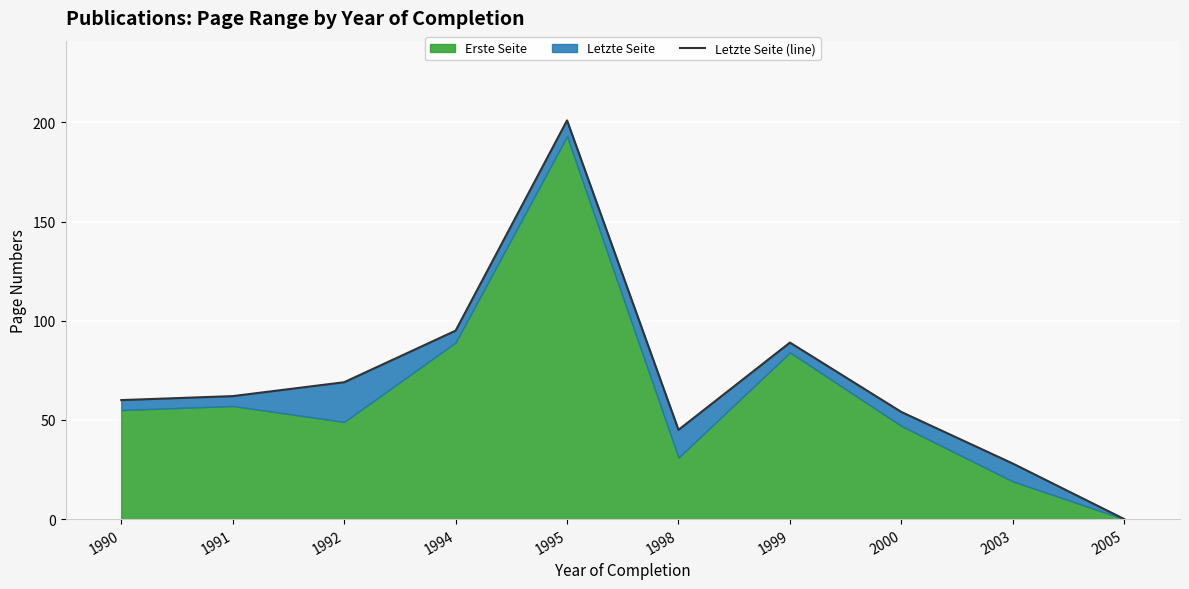

What is the value of the 5th point from the left?

201